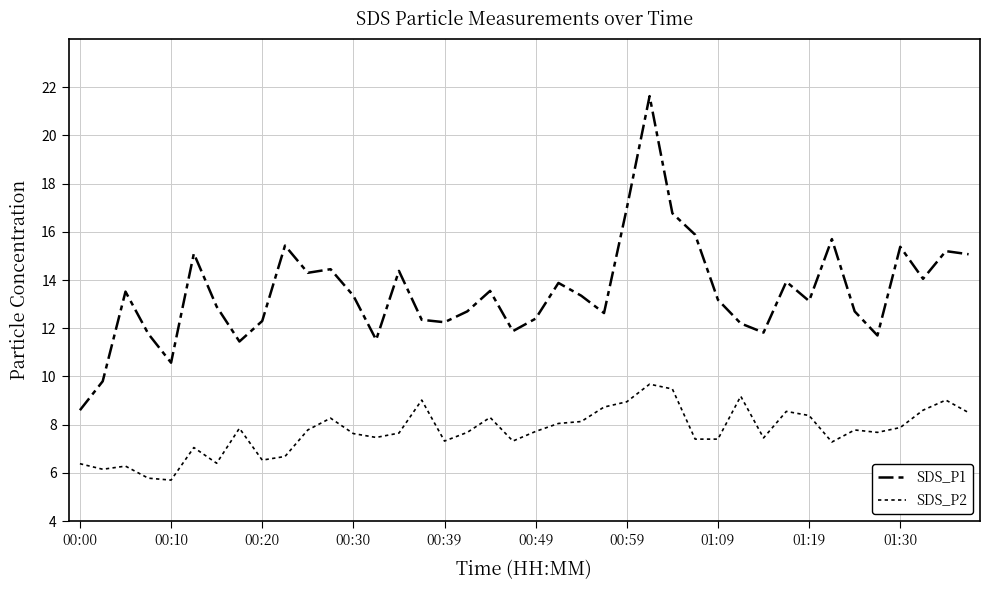

Is this an area chart (filled region under the line)?

No